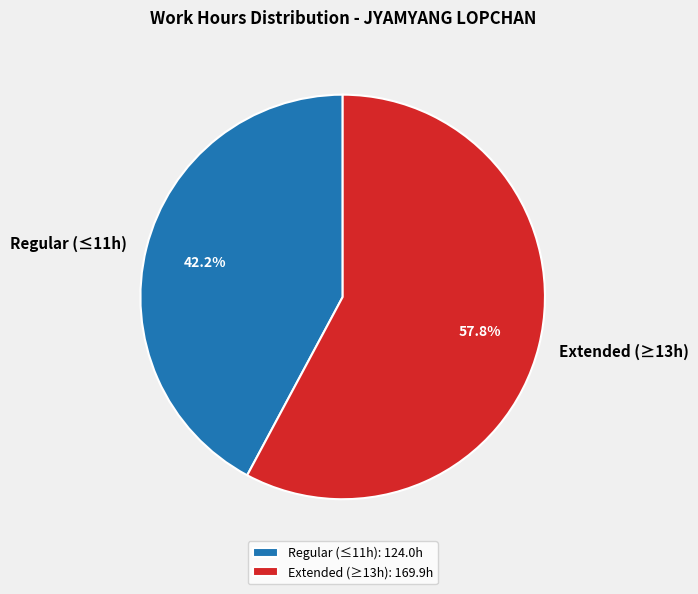

Is there a majority slice in this chart?

Yes